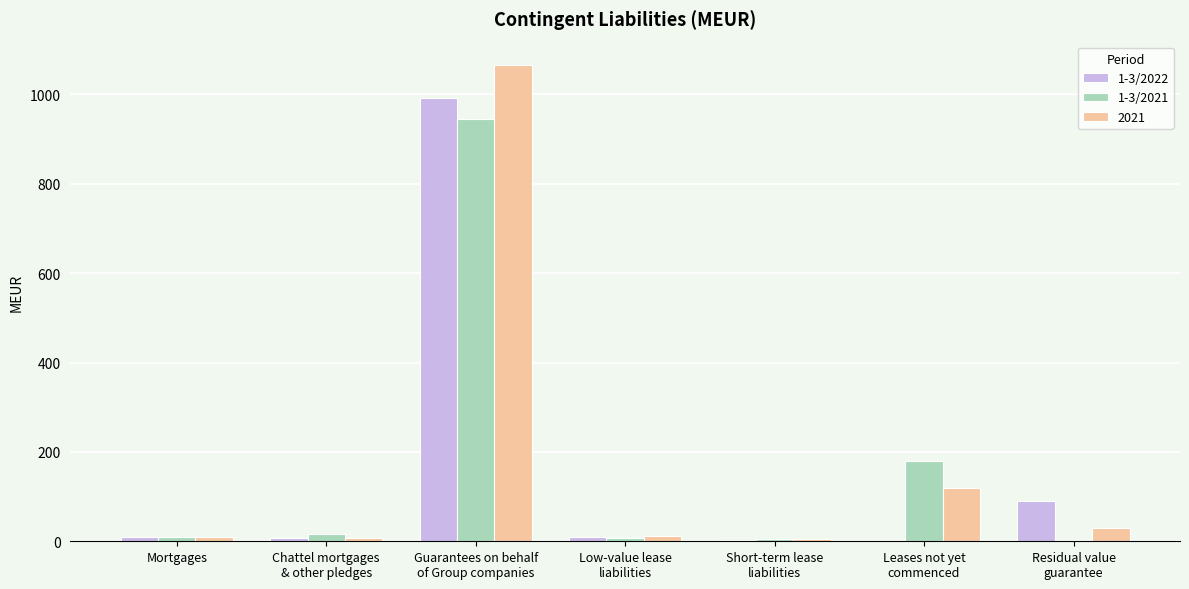

What is the sum of all 2021 values?

1247